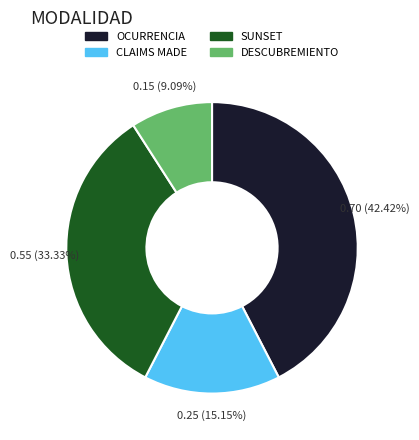

To the nearest percent, what is the average slice percentage?

25%